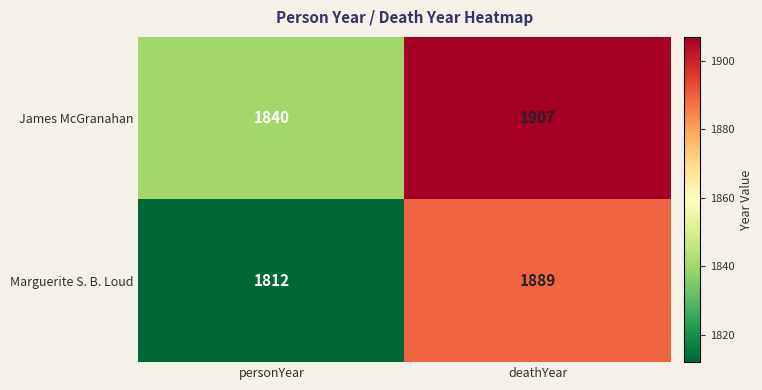

What is the total value across all series at deathYear?

3796